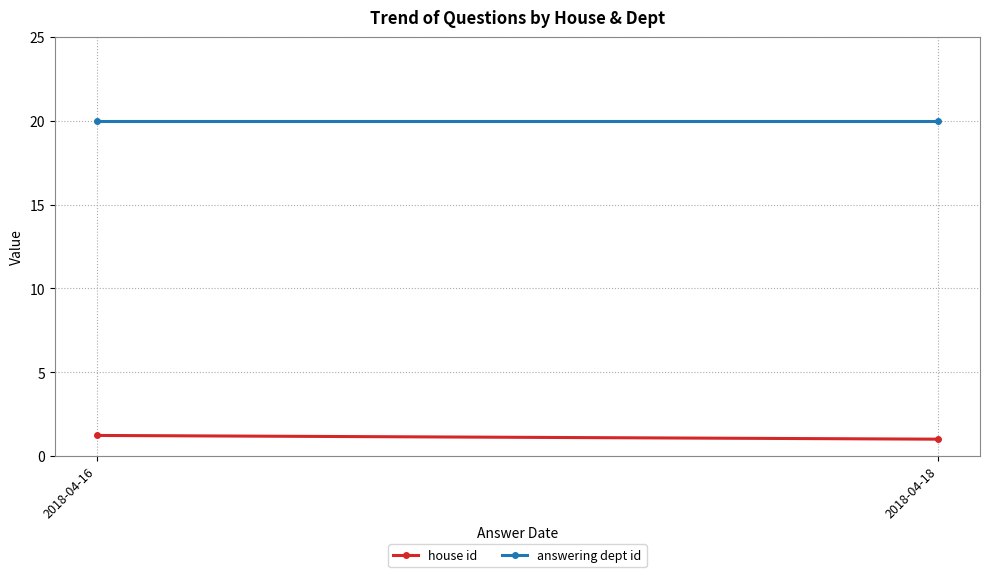

Which series has the largest range (max minus min)?

house id